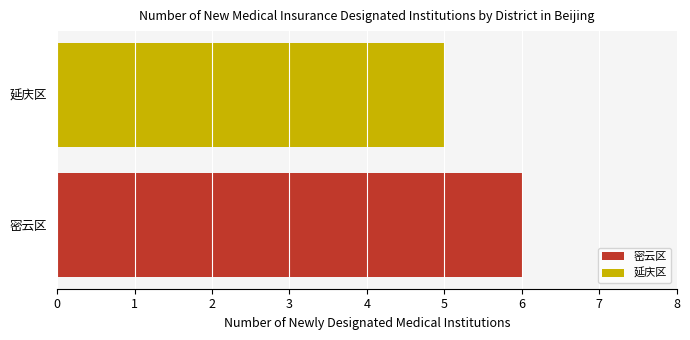

List the labels in order of value, largest first.

密云区, 延庆区